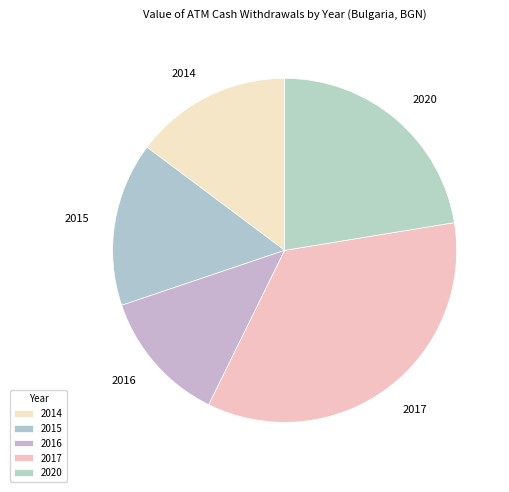

Count the number of slices in the pie.

5